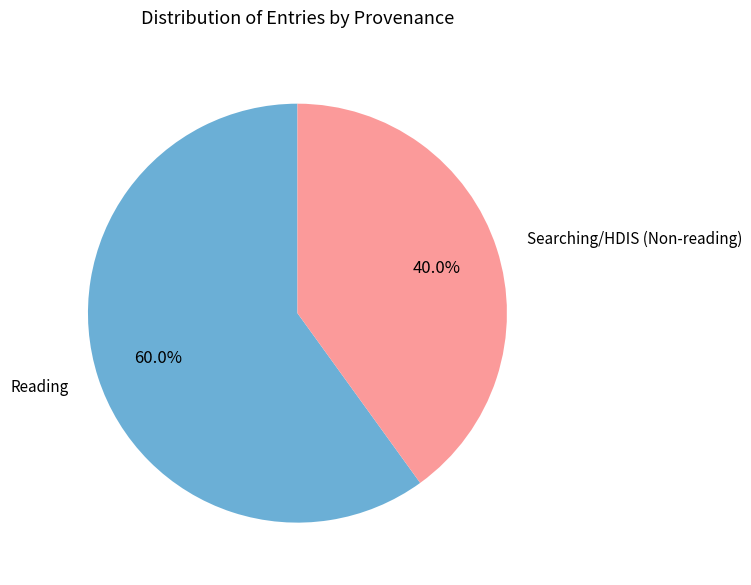

Is there a majority slice in this chart?

Yes